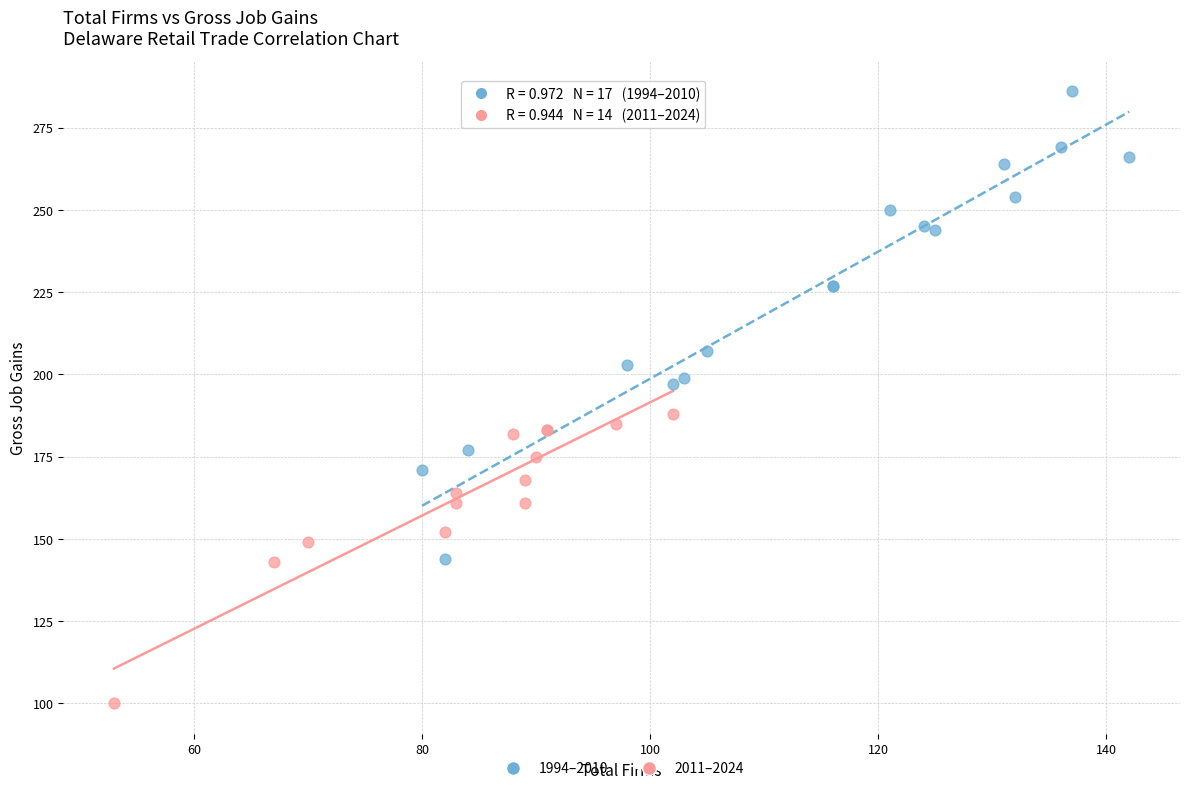

Which series contains the lowest Y value?

2011–2024